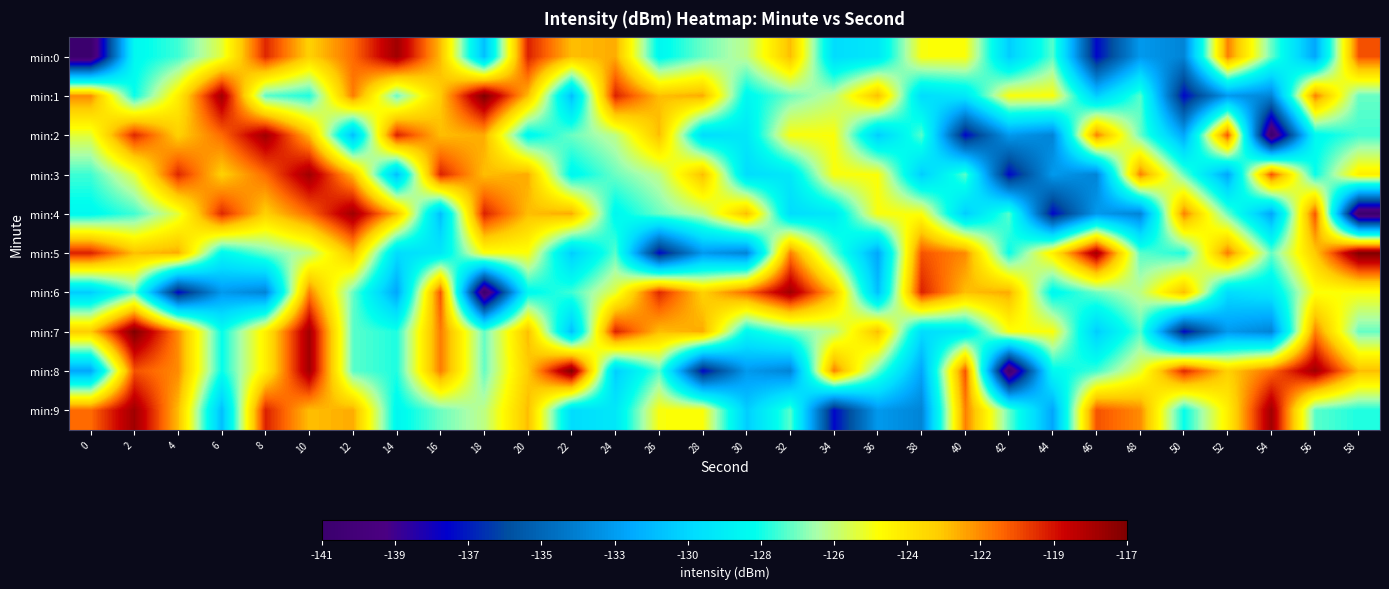

What is the difference between the highest and lowest values at 38?

13.9